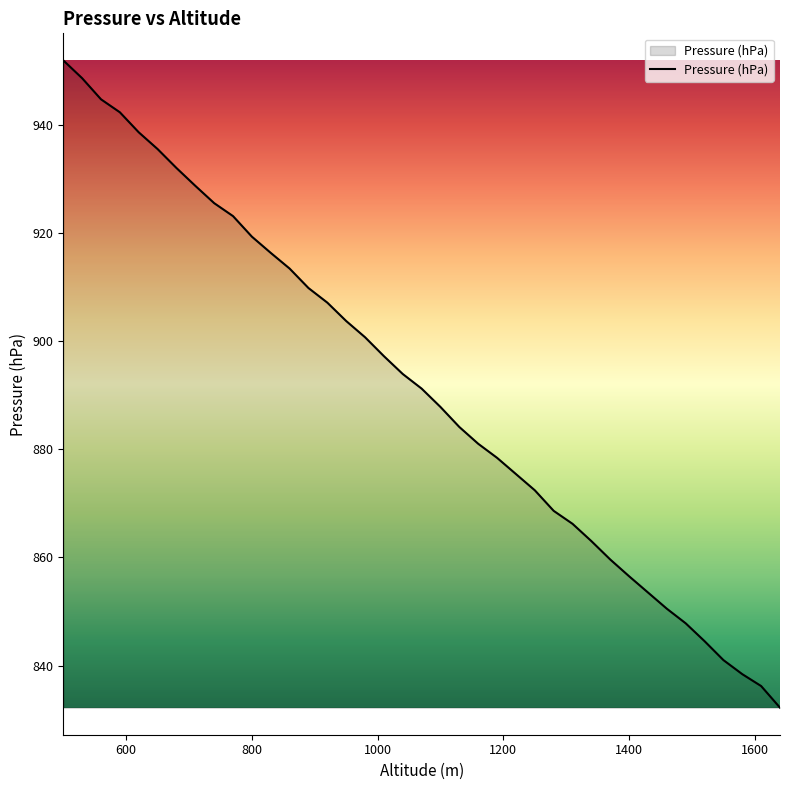

What is the minimum value shown in the chart?

832.2